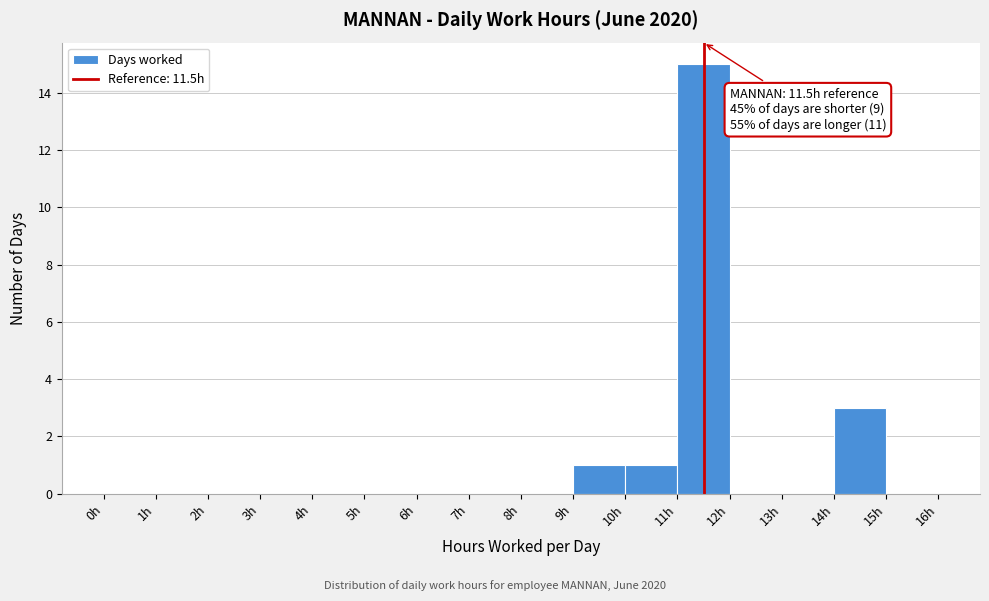

Which range on the x-axis has the tallest bar?

11 to 12